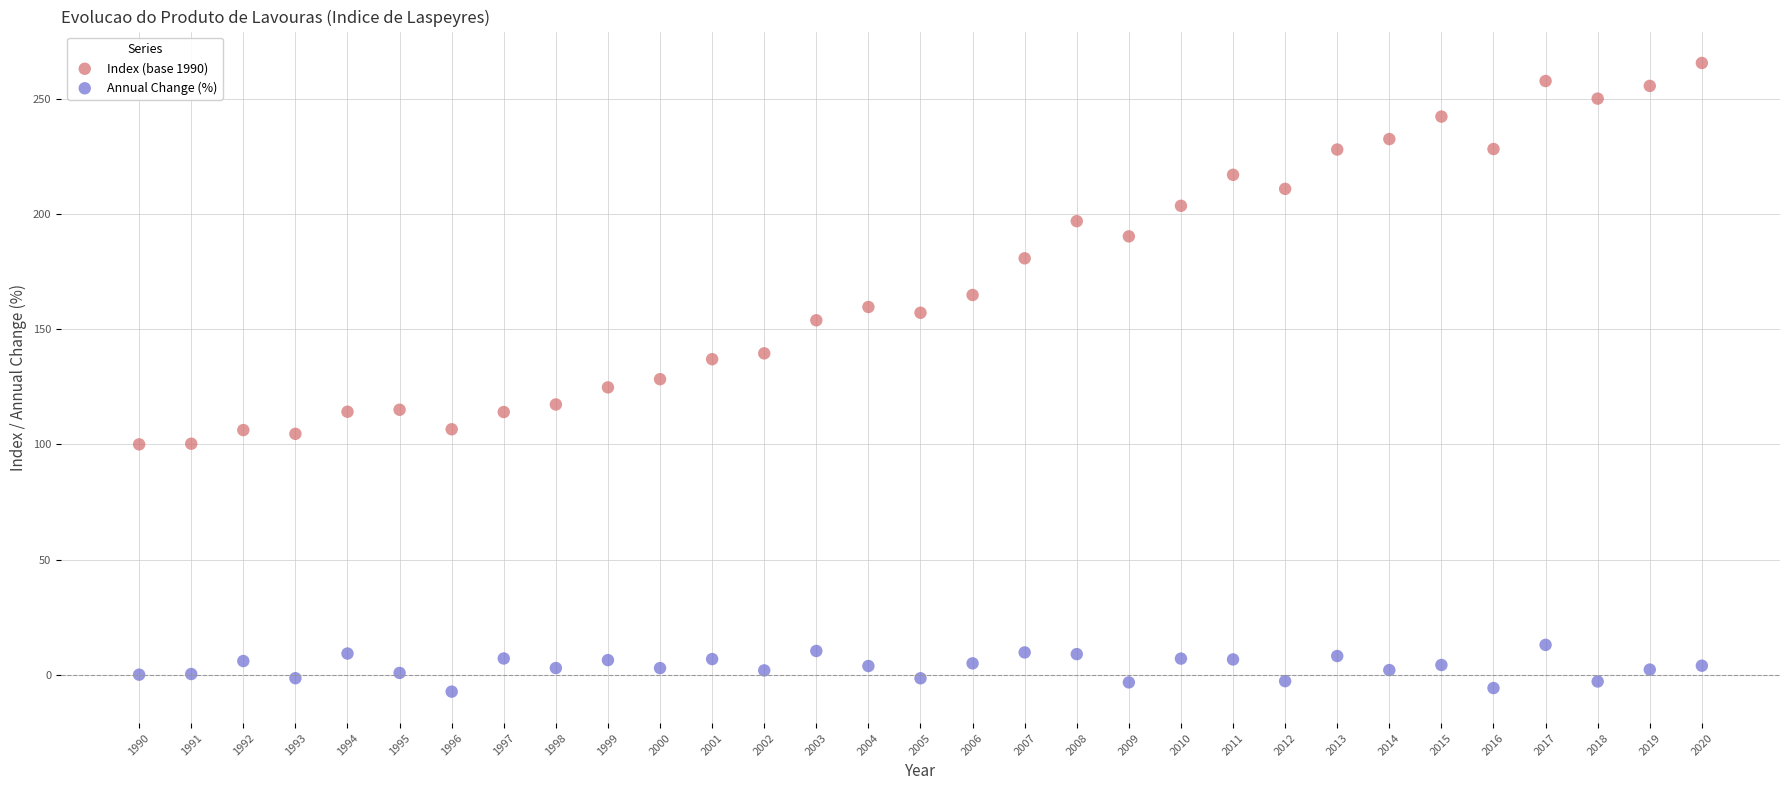

Across all data points, what is the range of Y values (max minus min)?

273.0